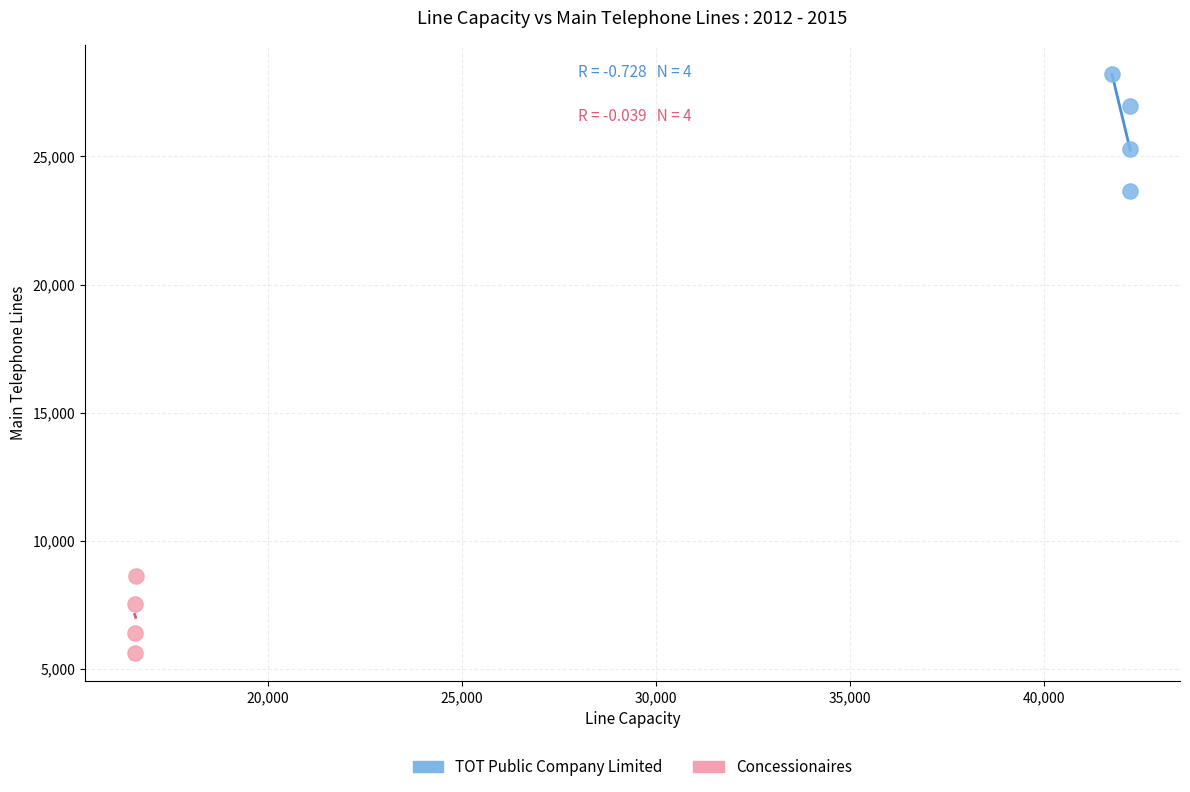

Which series has the widest spread of Y values?

TOT Public Company Limited